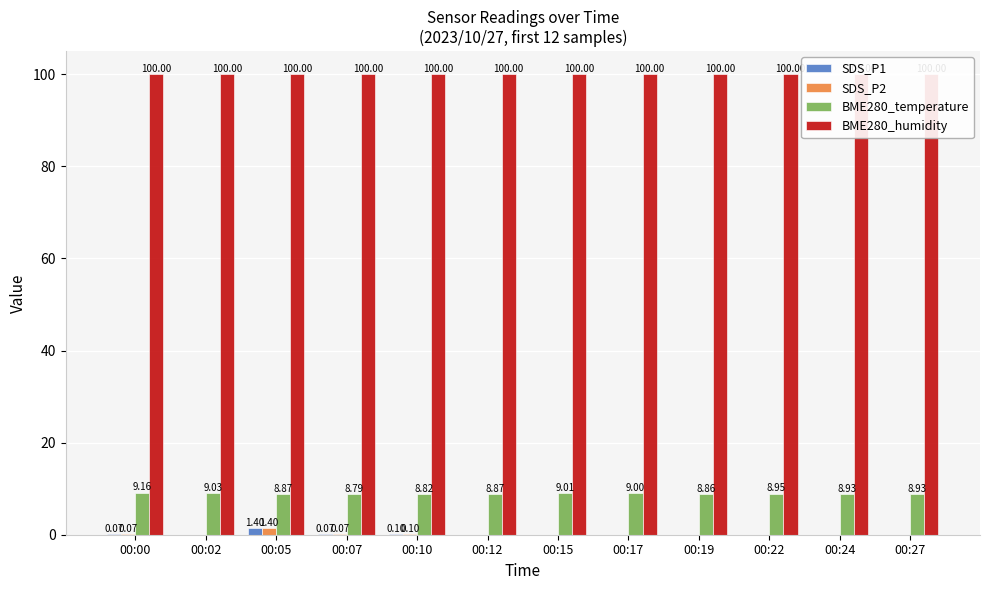

What is the difference between the maximum and minimum values in the SDS_P2 series?

1.4